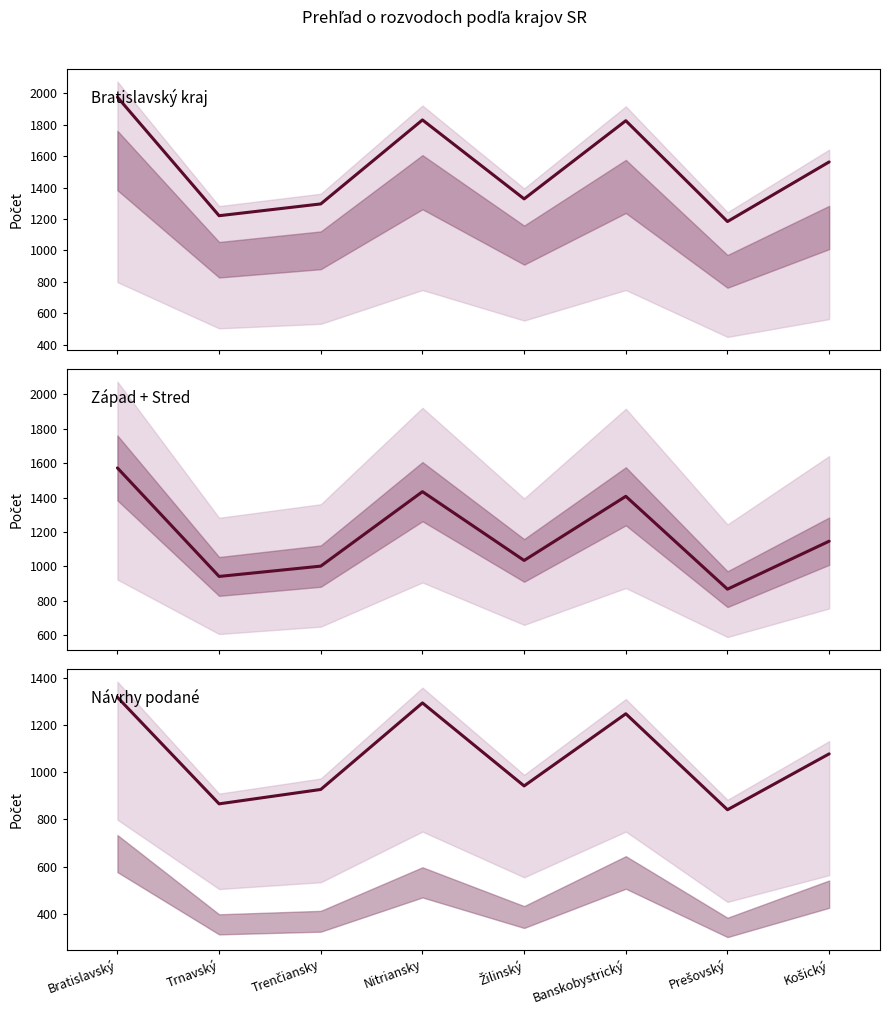

Is it true that Počet ukončených konaní equals 1053 at Nitriansky?

False